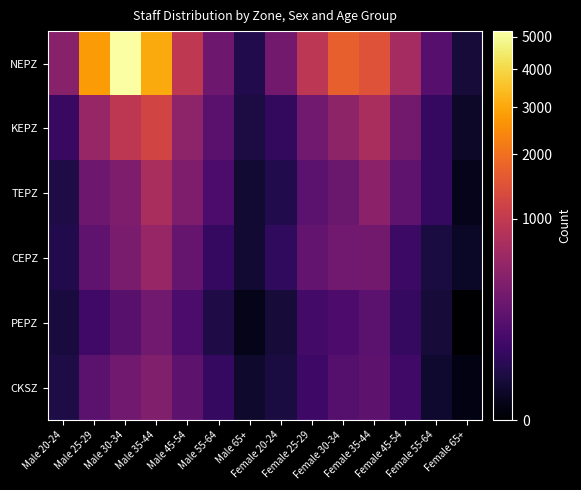

Which series has the largest range (max minus min)?

NEPZ